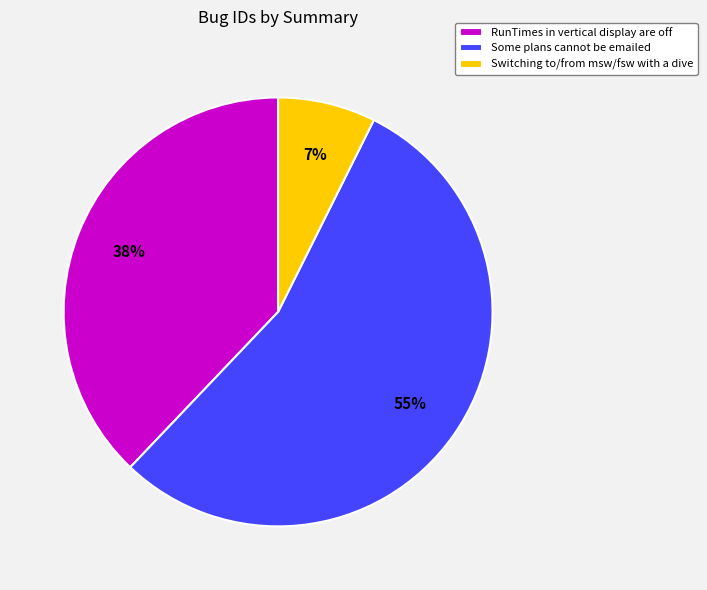

Rank the categories by value from highest to lowest.

Some plans cannot be emailed, RunTimes in vertical display are off, Switching to/from msw/fsw with a dive